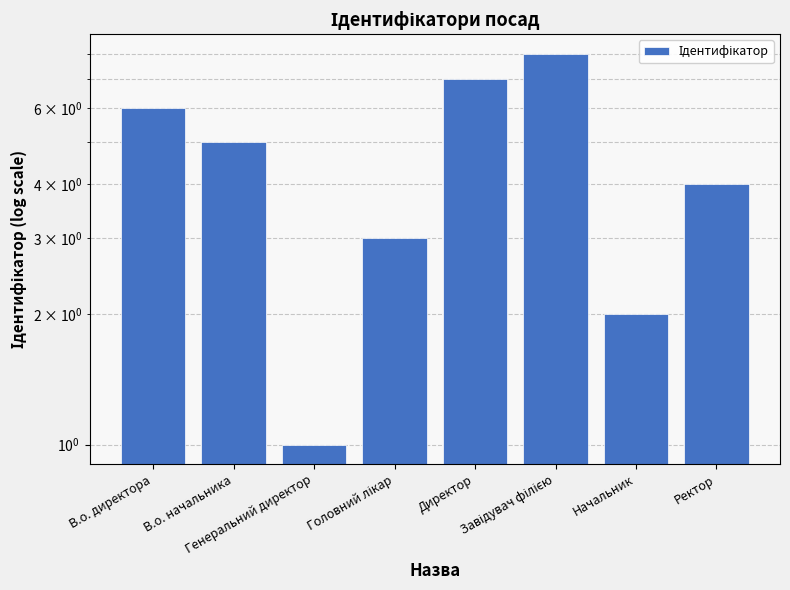

What is the change in value from В.о. директора to Директор?

+1